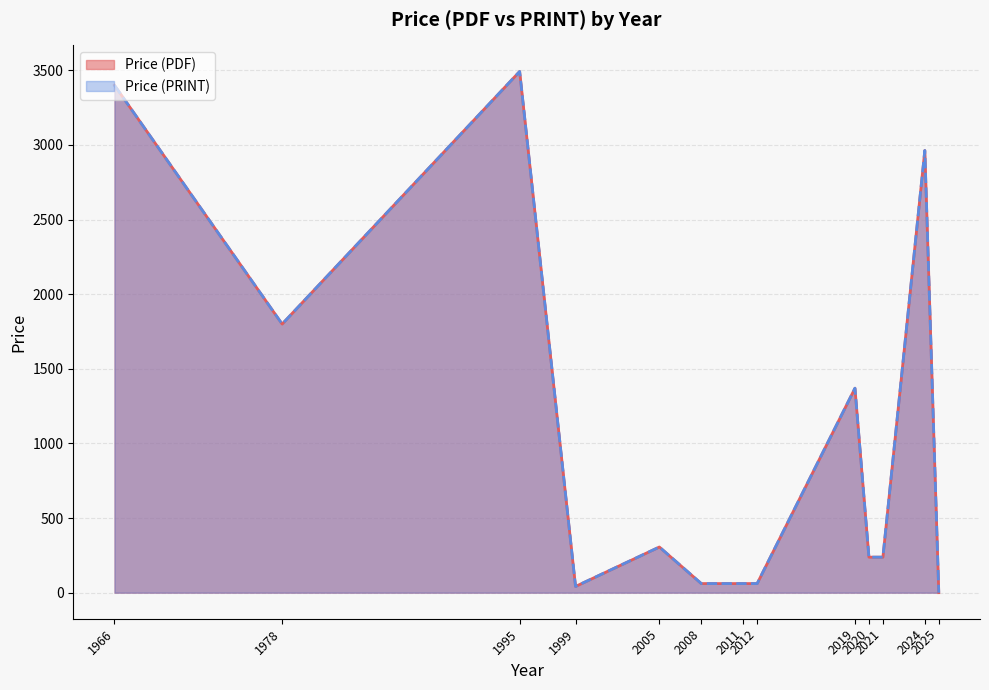

What is the total value across all series at 2012?

122.0